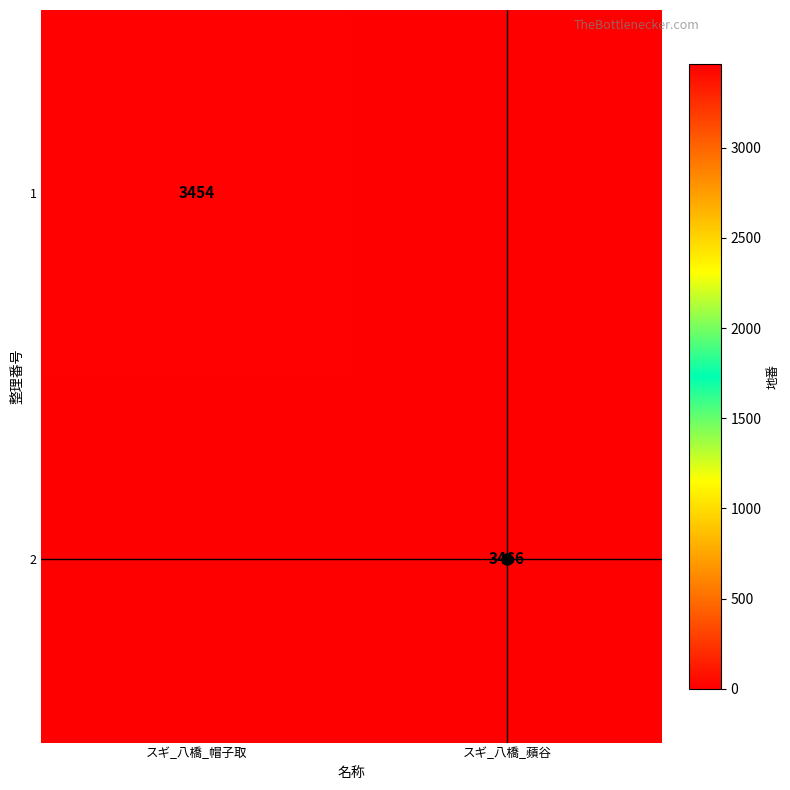

Which series has the largest range (max minus min)?

2